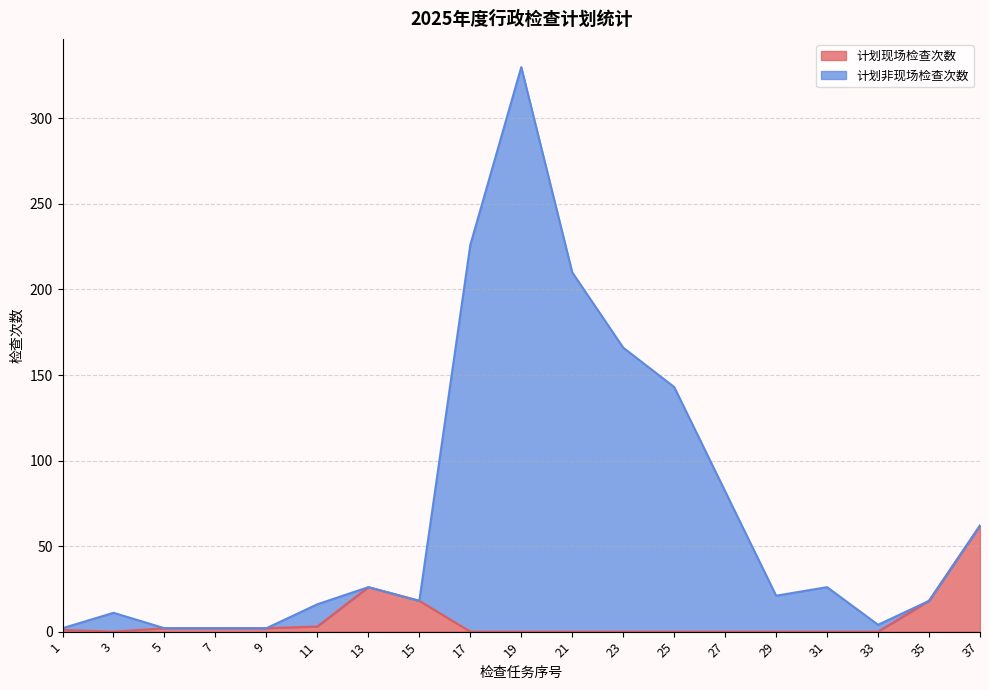

At which category is the sum across all series the highest?

19